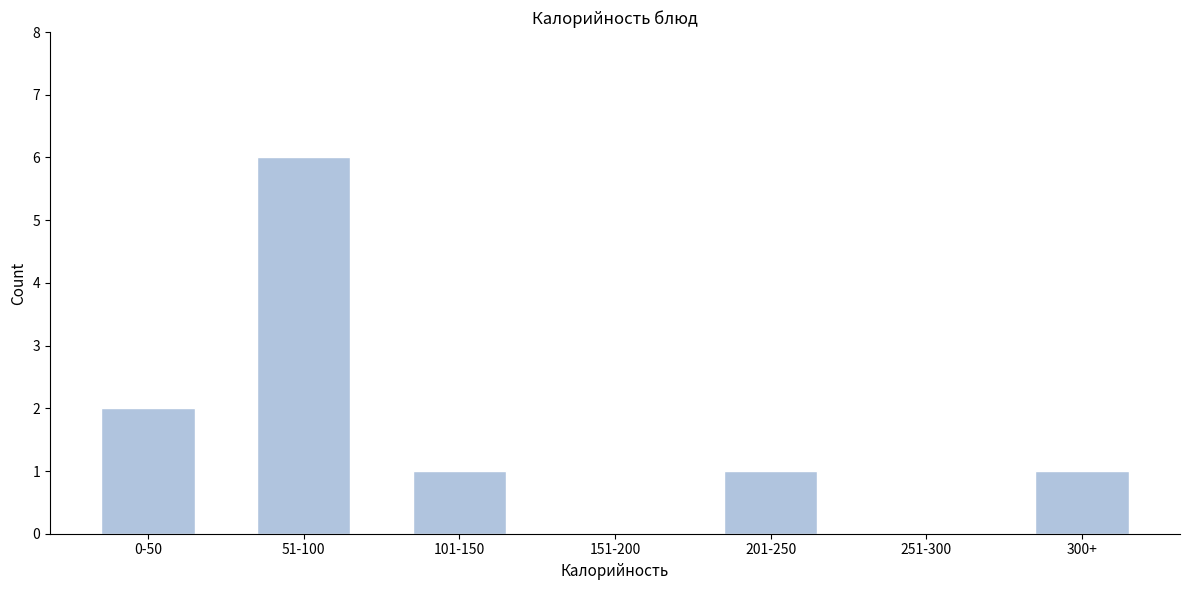

Reading left to right, what are all the values shown in this chart?

0-50=2	51-100=6	101-150=1	151-200=0	201-250=1	251-300=0	300+=1